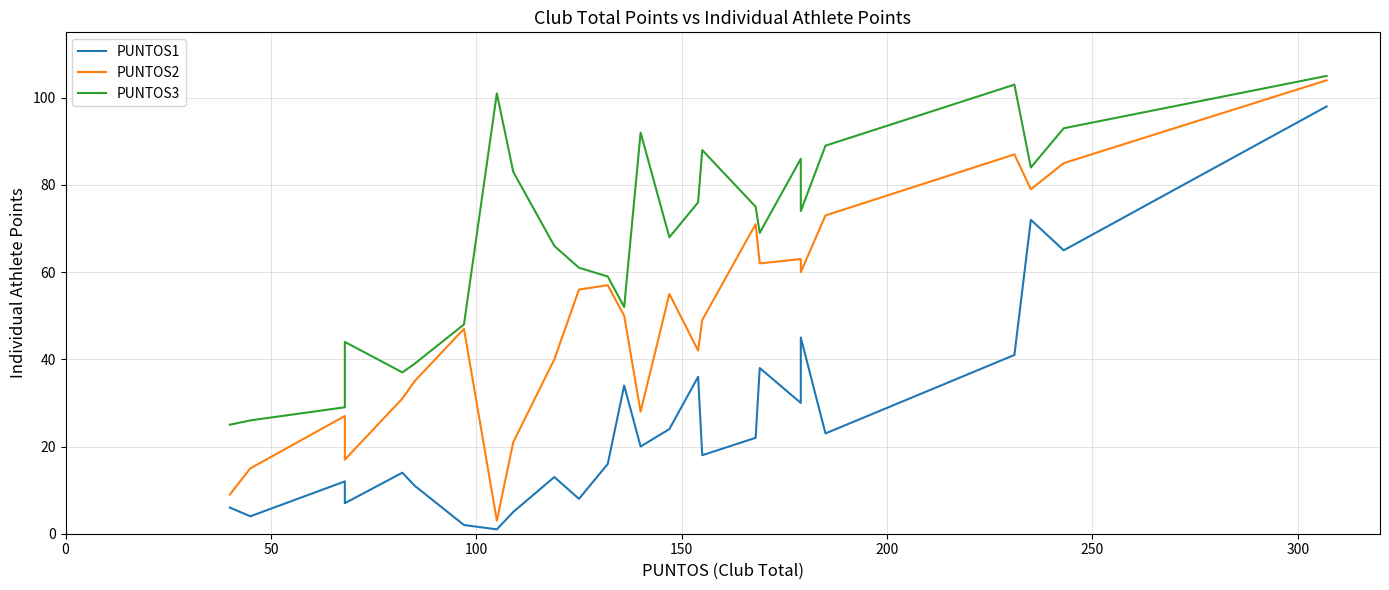

Is this an area chart (filled region under the line)?

No